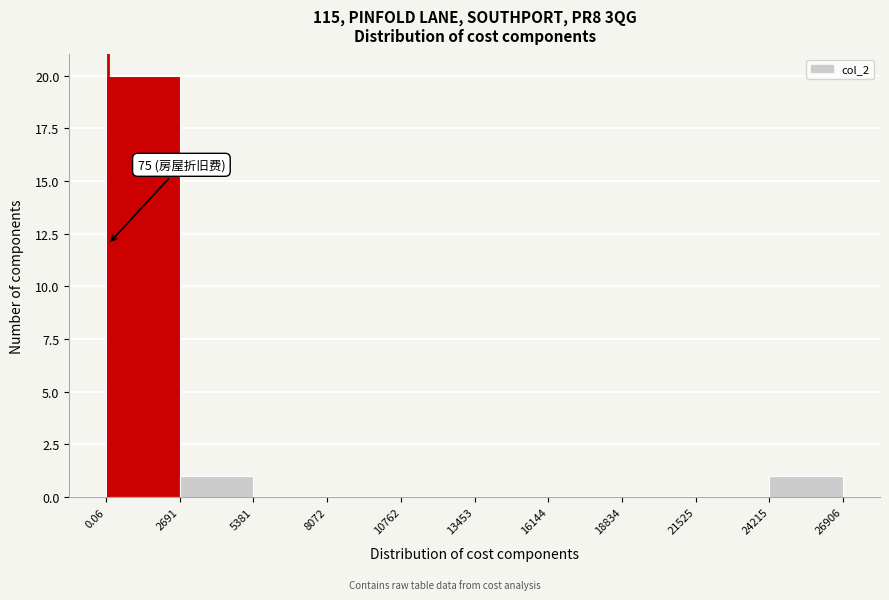

Which range on the x-axis has the tallest bar?

0.06 to 2691